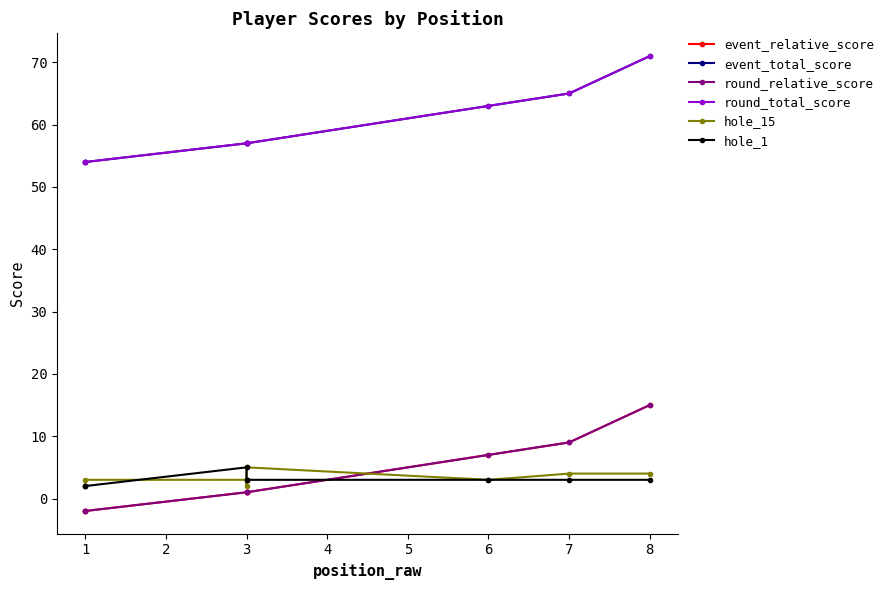

Does the chart have visible grid lines?

No